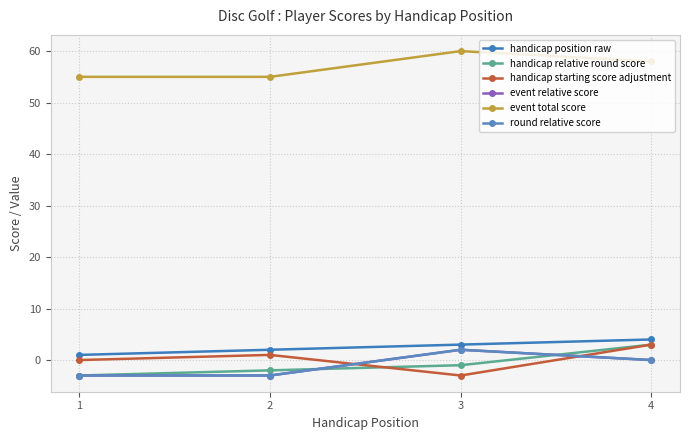

At 4, list the series in order from smallest to largest.

event relative score, round relative score, handicap relative round score, handicap starting score adjustment, handicap position raw, event total score